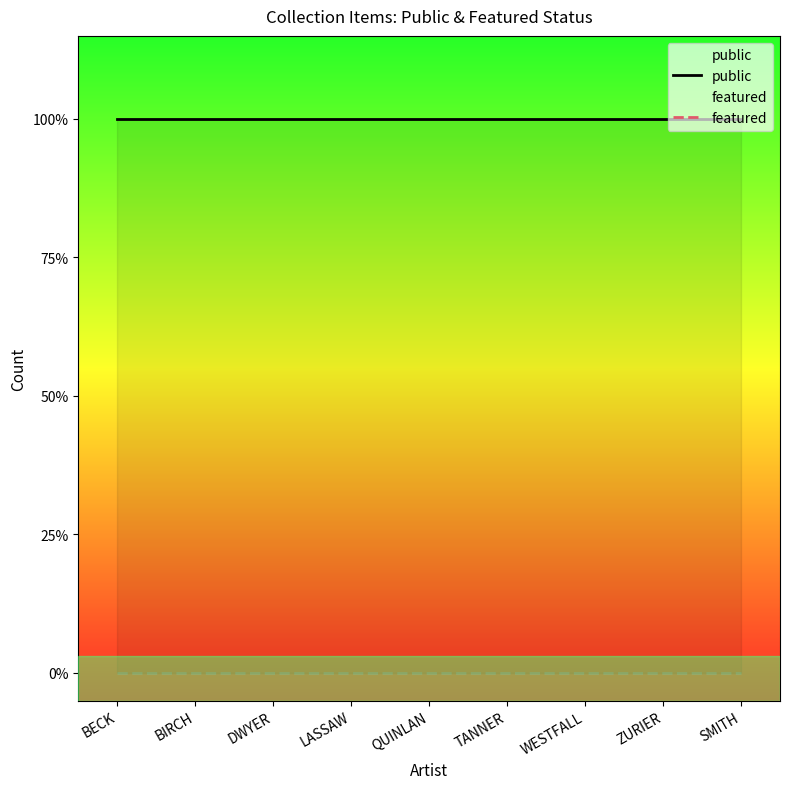

At which label is featured closest to 0?

BECK